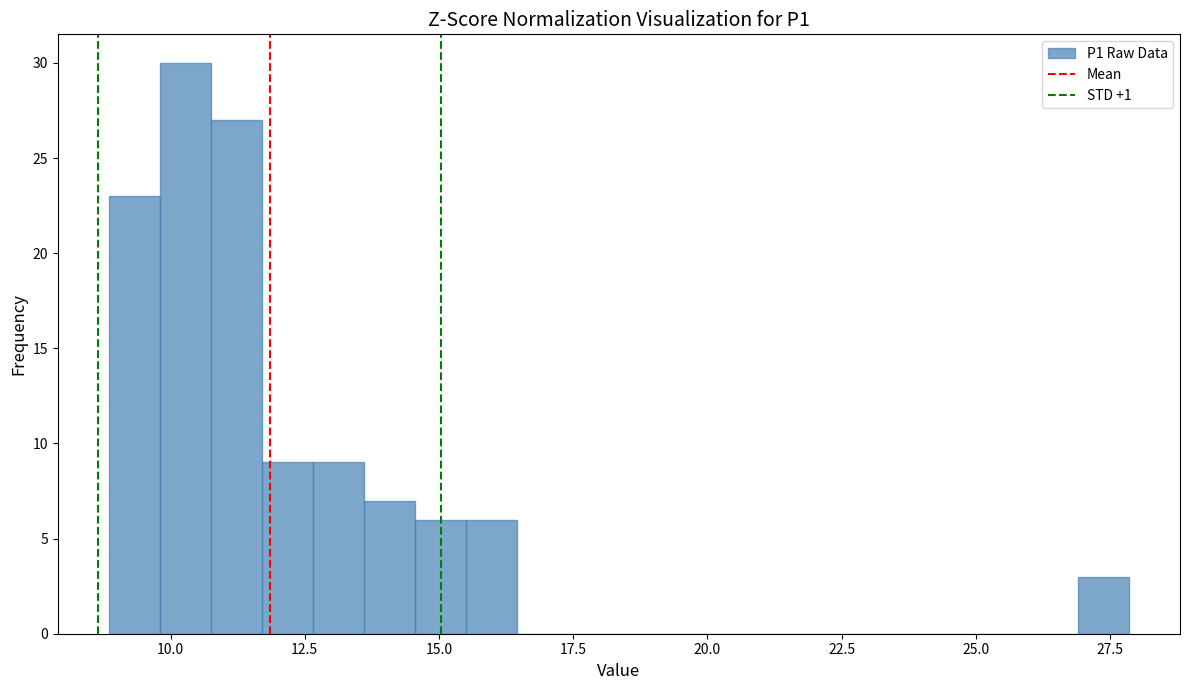

Around what value on the x-axis is the tallest bar? Give the approximate position of its centre, as read against the axis.

10.5